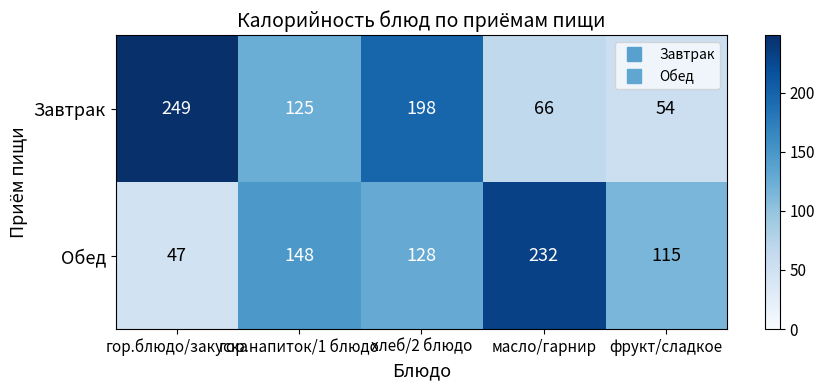

Which series has the largest range (max minus min)?

Завтрак